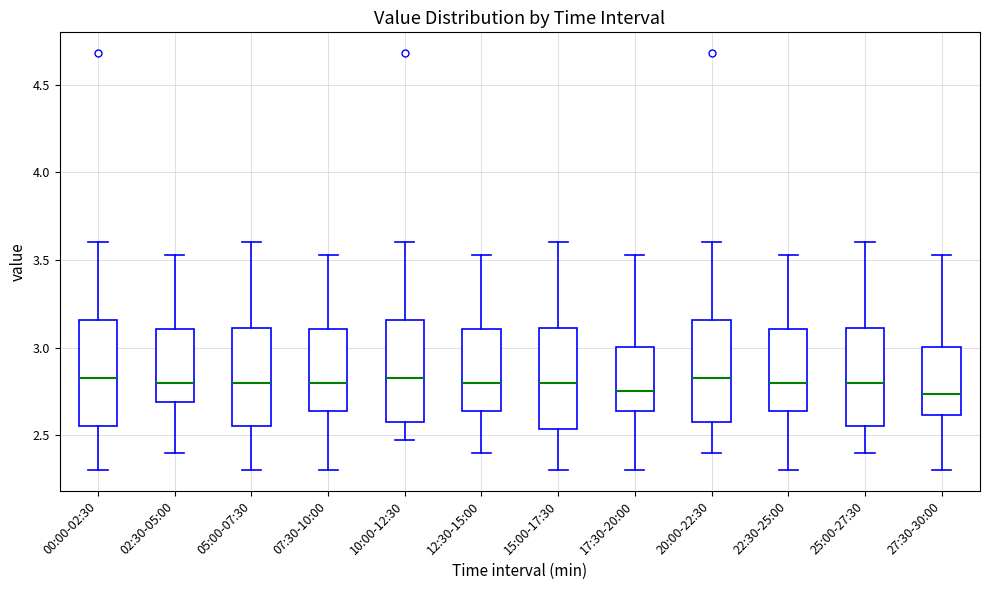

Reading left to right, transcribe this box plot: for each box, give where its median line is, the range the box spans, and where its two whiskers end, as read against the y-axis. The values are not printed on the chart, so give them approximately, as read against the axis.

00:00-02:30: median 2.85, box 2.55 to 3.15, whiskers 2.30 to 3.60
02:30-05:00: median 2.80, box 2.70 to 3.10, whiskers 2.40 to 3.55
05:00-07:30: median 2.80, box 2.55 to 3.10, whiskers 2.30 to 3.60
07:30-10:00: median 2.80, box 2.65 to 3.10, whiskers 2.30 to 3.55
10:00-12:30: median 2.85, box 2.55 to 3.15, whiskers 2.45 to 3.60
12:30-15:00: median 2.80, box 2.65 to 3.10, whiskers 2.40 to 3.55
15:00-17:30: median 2.80, box 2.55 to 3.10, whiskers 2.30 to 3.60
17:30-20:00: median 2.75, box 2.65 to 3.00, whiskers 2.30 to 3.55
20:00-22:30: median 2.85, box 2.55 to 3.15, whiskers 2.40 to 3.60
22:30-25:00: median 2.80, box 2.65 to 3.10, whiskers 2.30 to 3.55
25:00-27:30: median 2.80, box 2.55 to 3.10, whiskers 2.40 to 3.60
27:30-30:00: median 2.75, box 2.60 to 3.00, whiskers 2.30 to 3.55